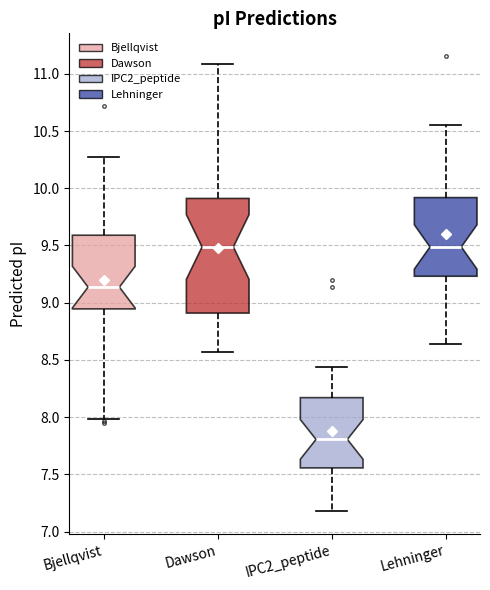

Which box is the tallest, from its lower edge to its upper edge?

Dawson